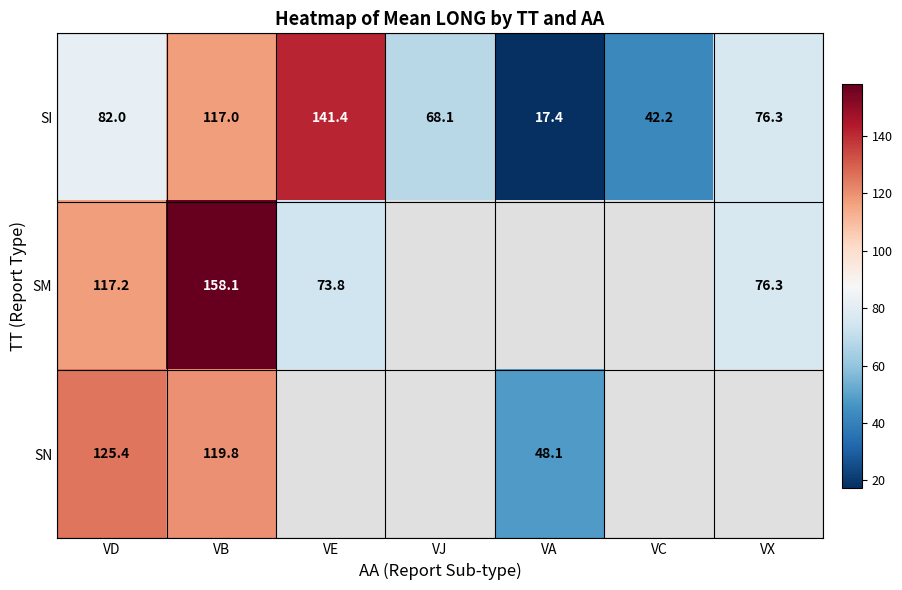

Is it true that SI equals 117.0 at VB?

True